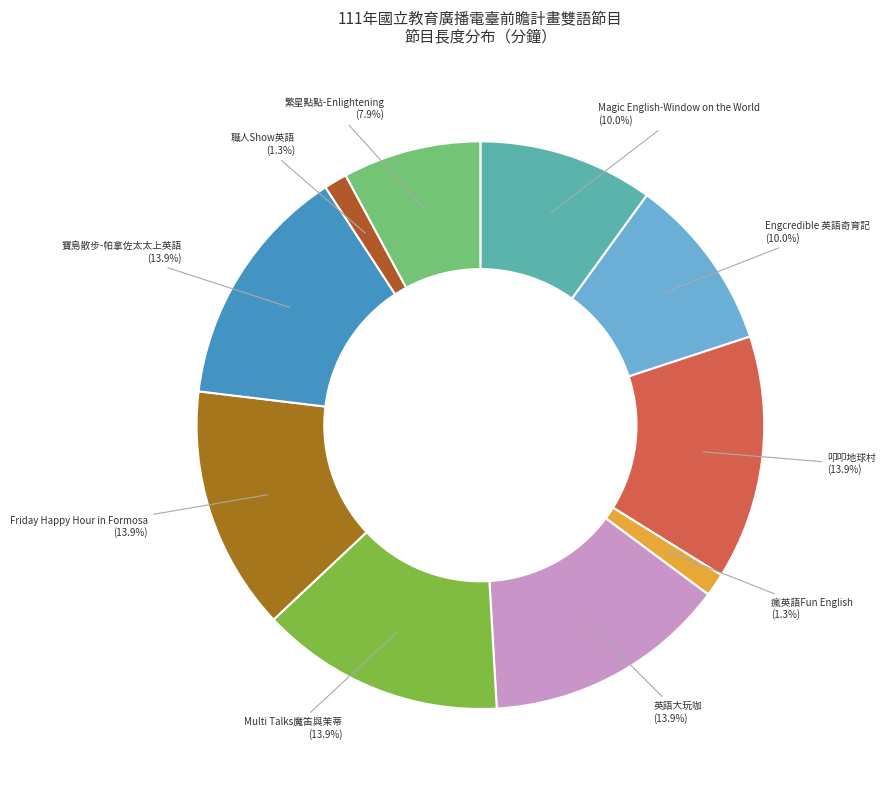

Which slice is the smallest?

瘋英語Fun English